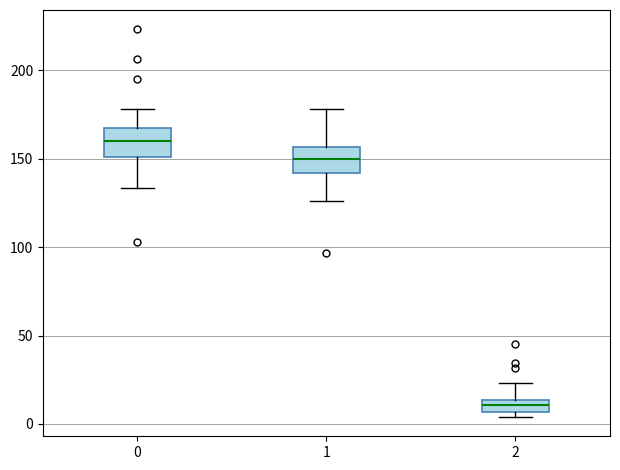

Where is the lower edge of the box at x = 0 on the y-axis? The values are not printed on the chart, so give them approximately, as read against the axis.

150